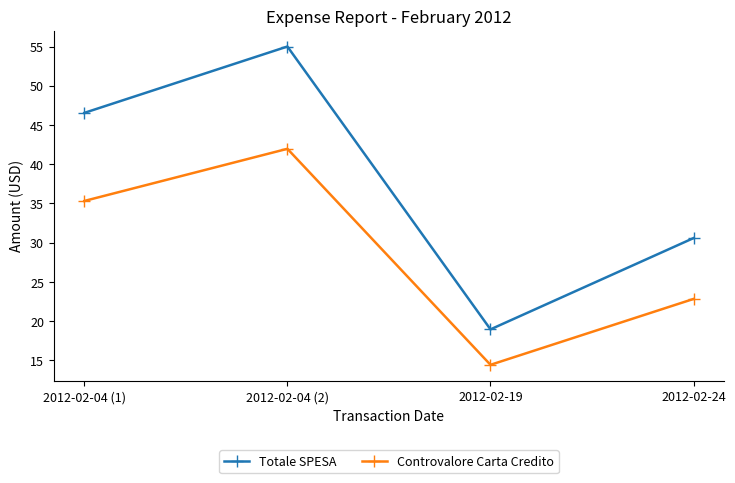

At which label is Totale SPESA closest to 36?

2012-02-24